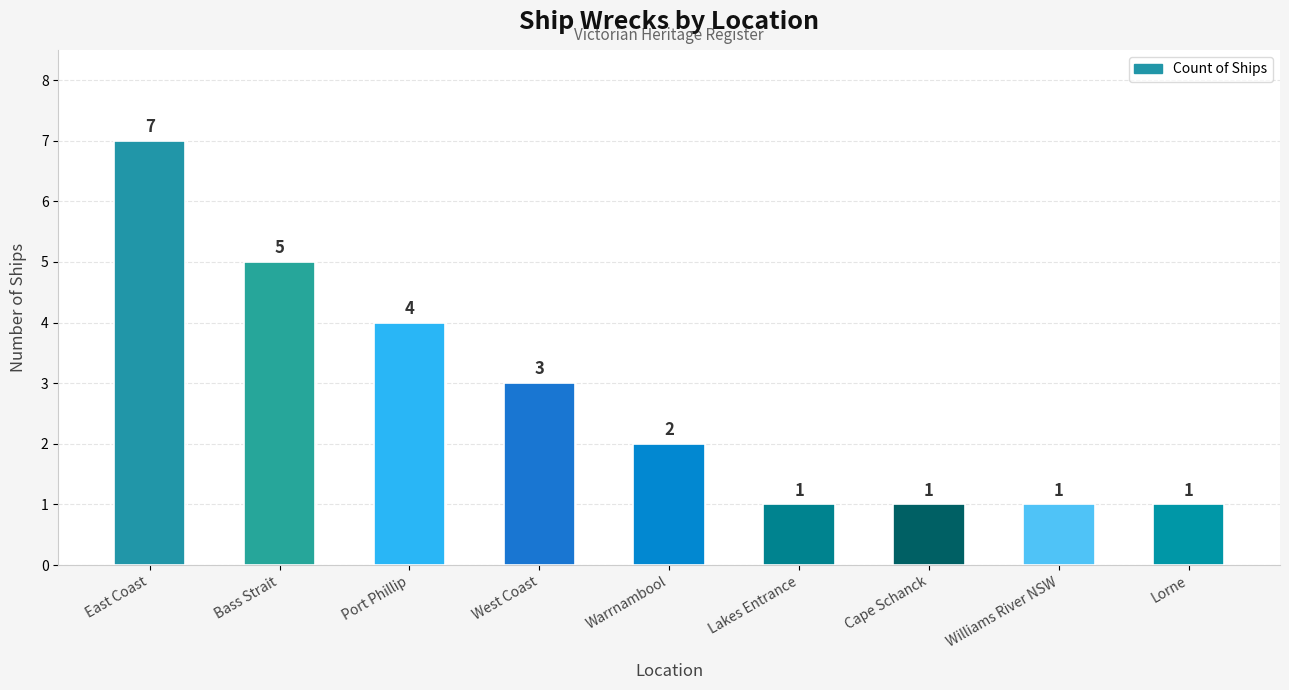

How many data points are less than 2?

4